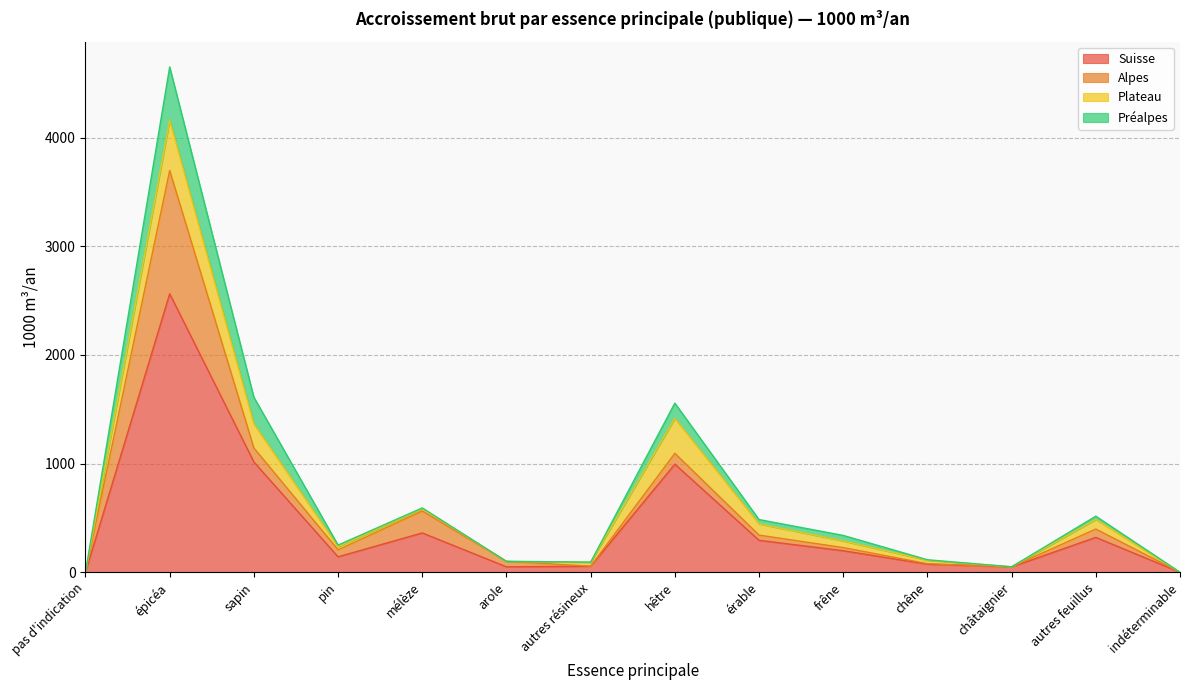

Where does the Suisse series first go above 198?

épicéa